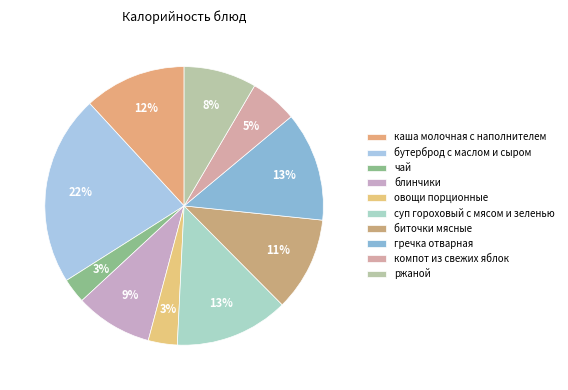

To the nearest percent, what portion does ржаной represent?

8%